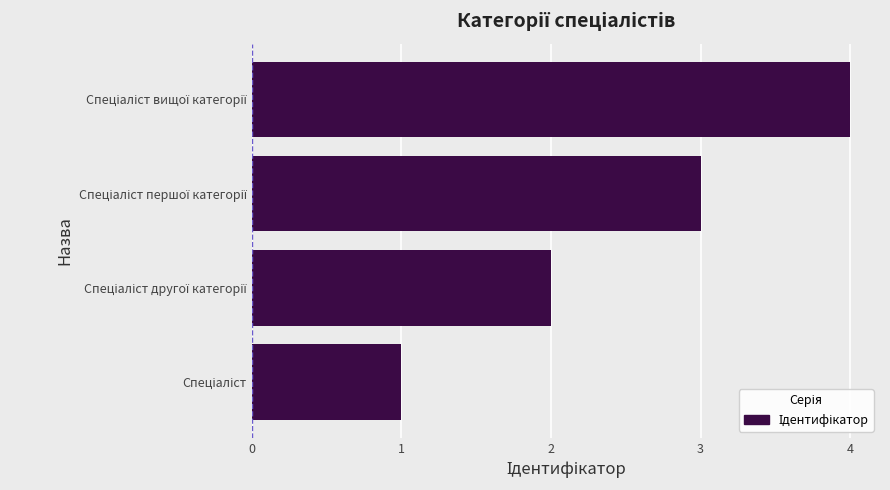

What is the sum of all values?

10